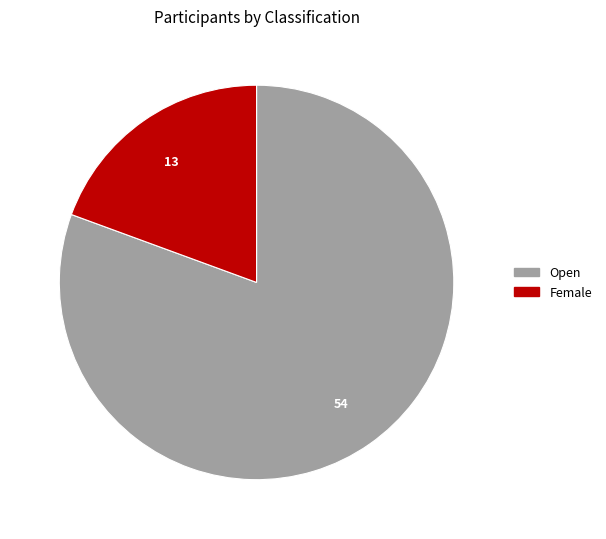

True or false: Female accounts for 32% of the total.

False